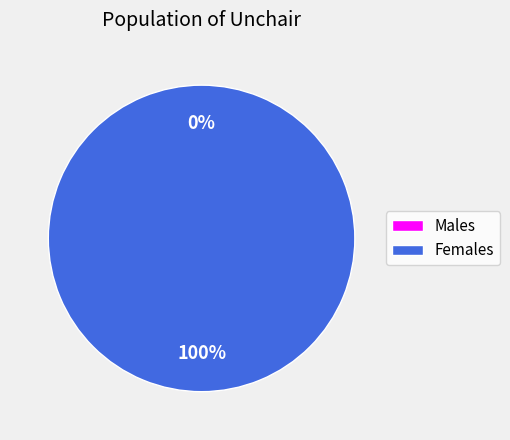

How much of the chart is everything except 134555?

100.0%